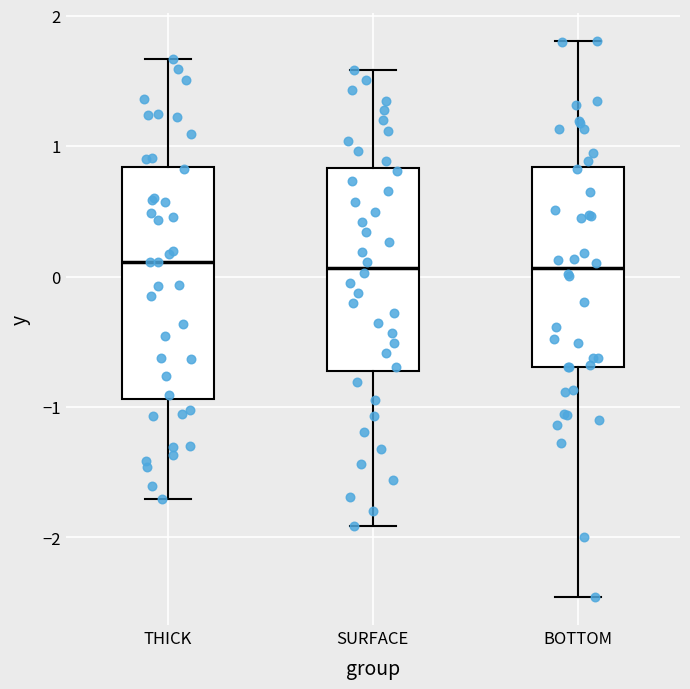

Reading left to right, read every box against the y-axis: the position of its median line, the range the box covers, and the ends of its whiskers. The values are not printed on the chart, so give them approximately, as read against the axis.

THICK: median 0.1, box -0.9 to 0.8, whiskers -1.7 to 1.7
SURFACE: median 0.1, box -0.7 to 0.8, whiskers -1.9 to 1.6
BOTTOM: median 0.1, box -0.7 to 0.8, whiskers -2.5 to 1.8